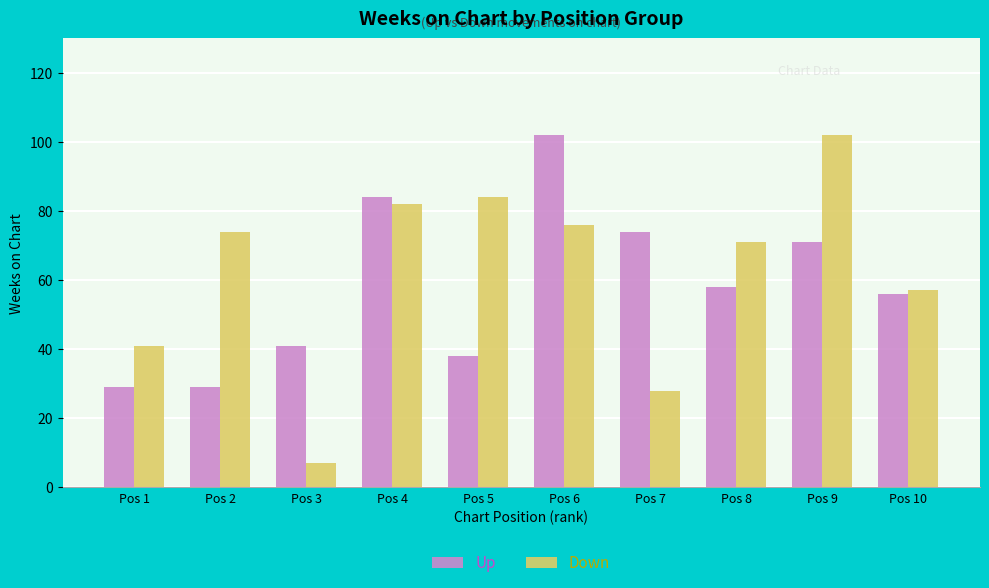

What is the smallest value displayed?

7